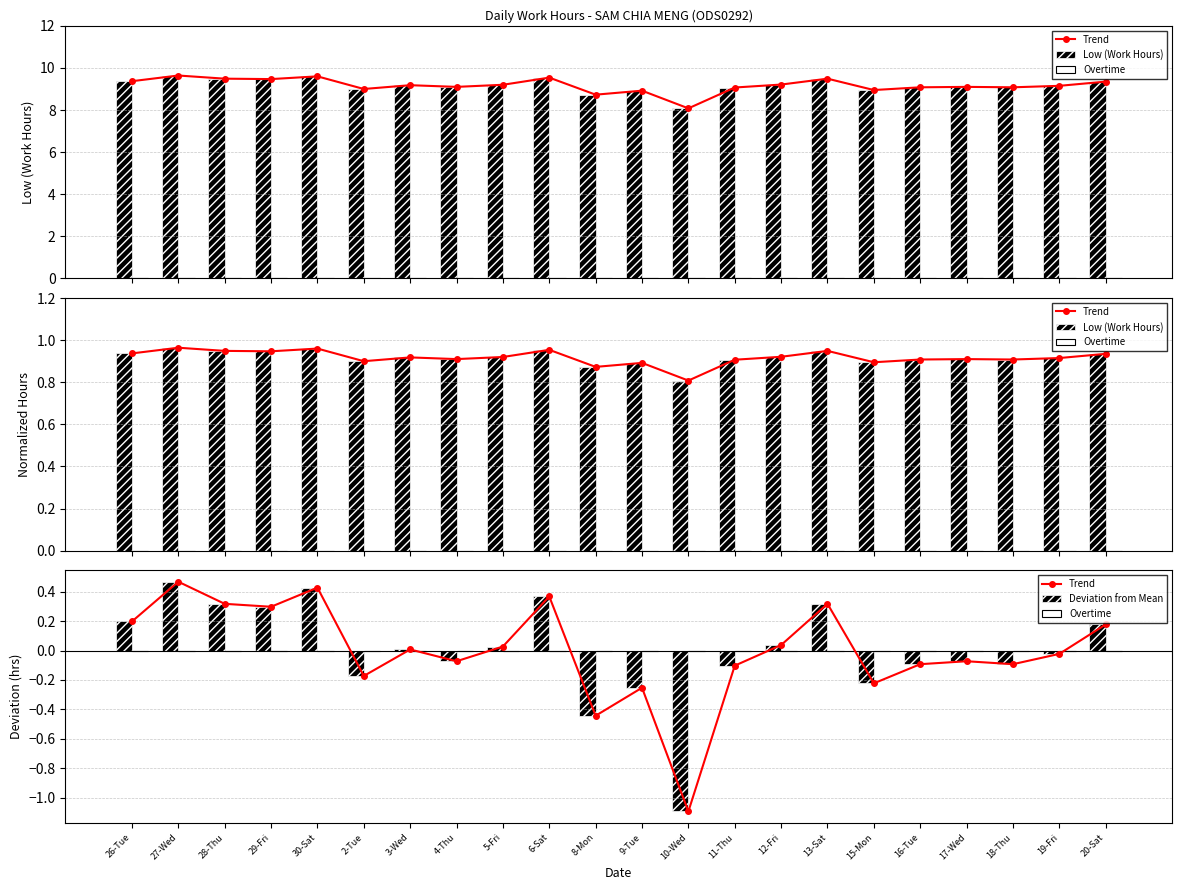

How many Low (Work Hours) values are between 0 and 1?

22